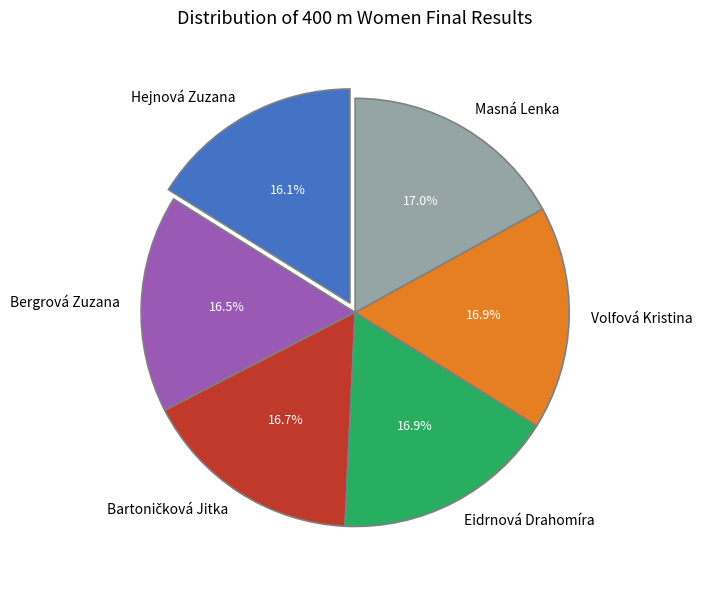

What portion of the pie excludes Hejnová Zuzana?

83.9%